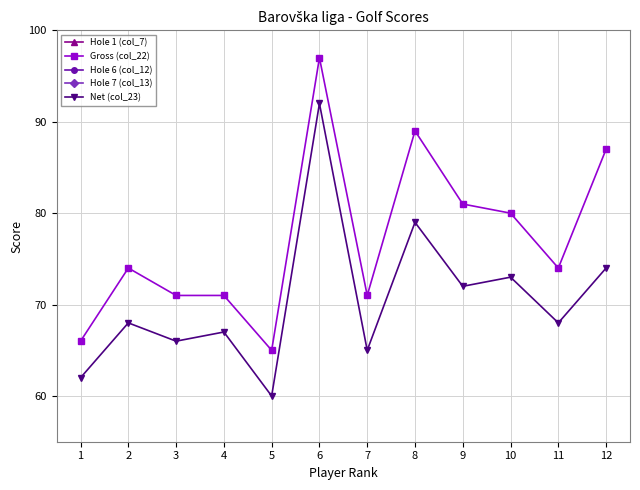

The value of Gross (col_22) at 9 is 81. True or false?

True